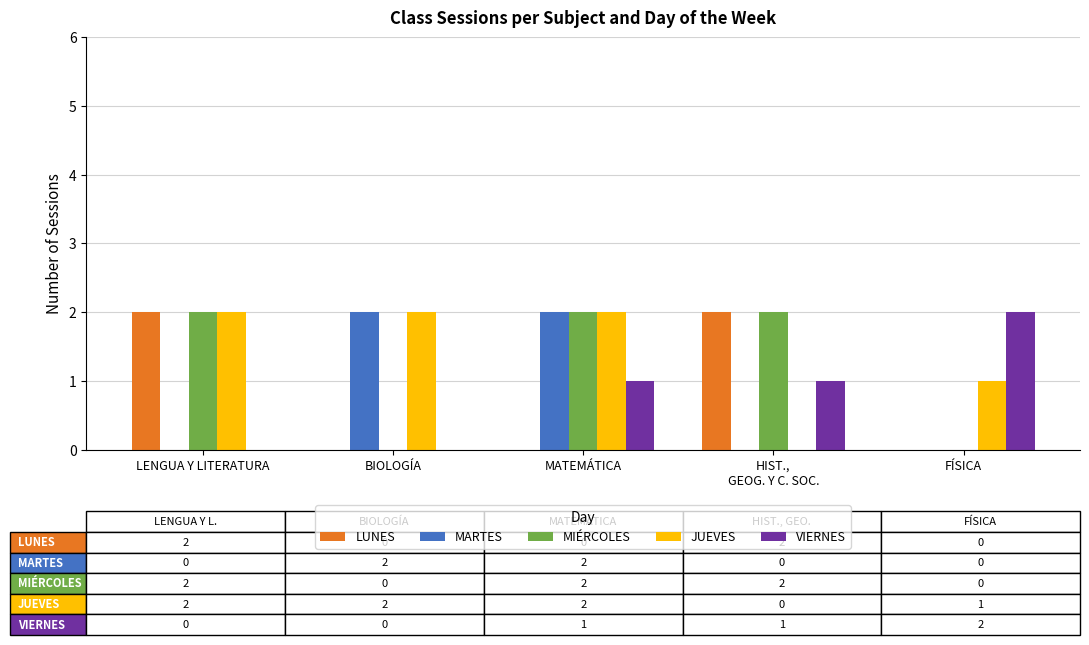

Read the VIERNES value at FÍSICA.

2